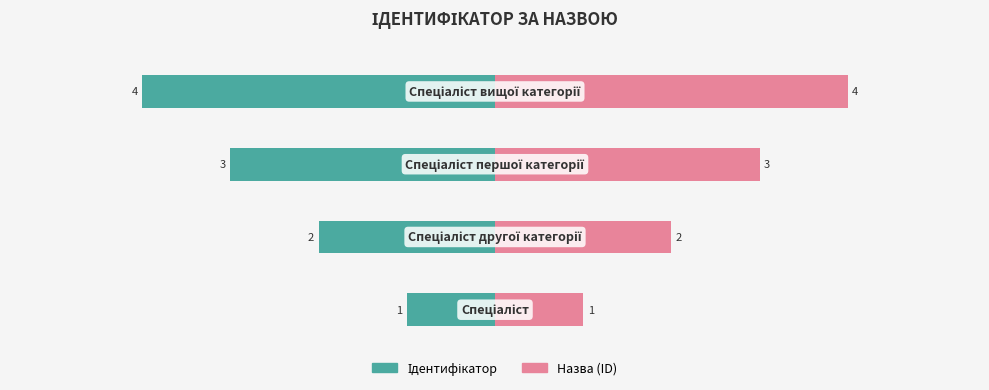

What is the average value of the Назва (ID) series?

2